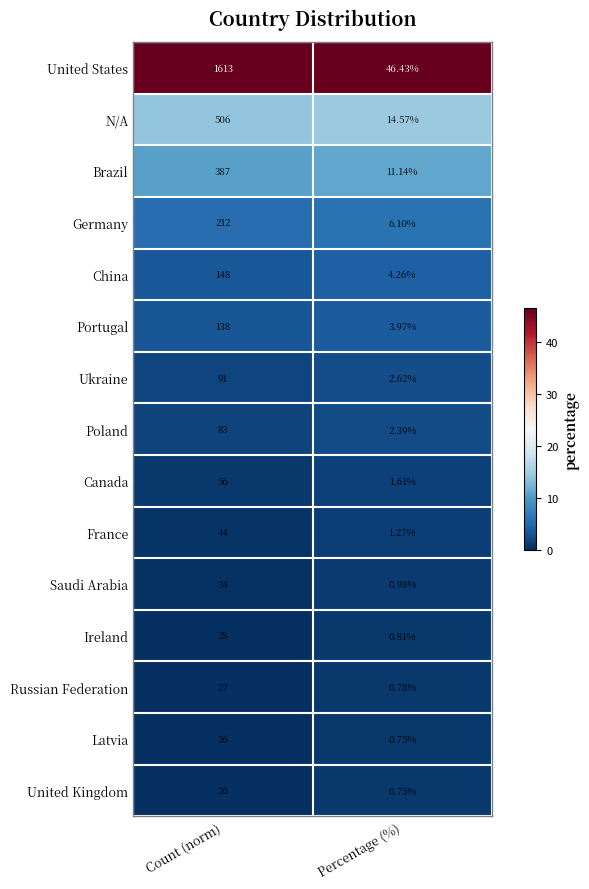

At which category is the sum across all series the highest?

Count (norm)